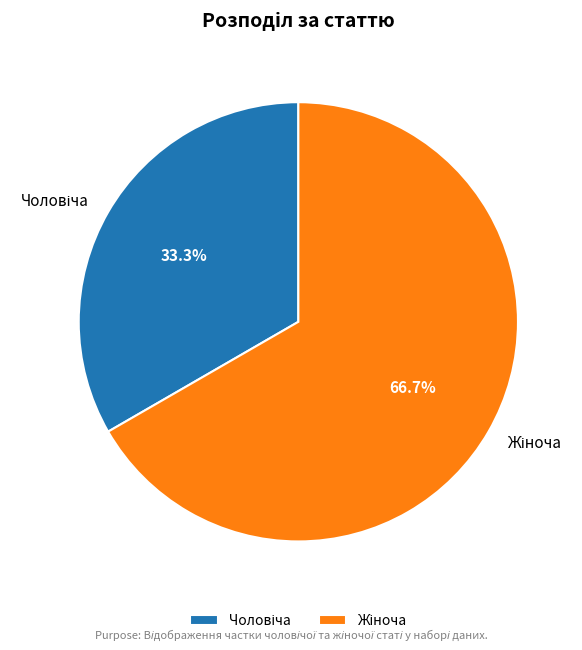

Does any single category account for the majority?

Yes